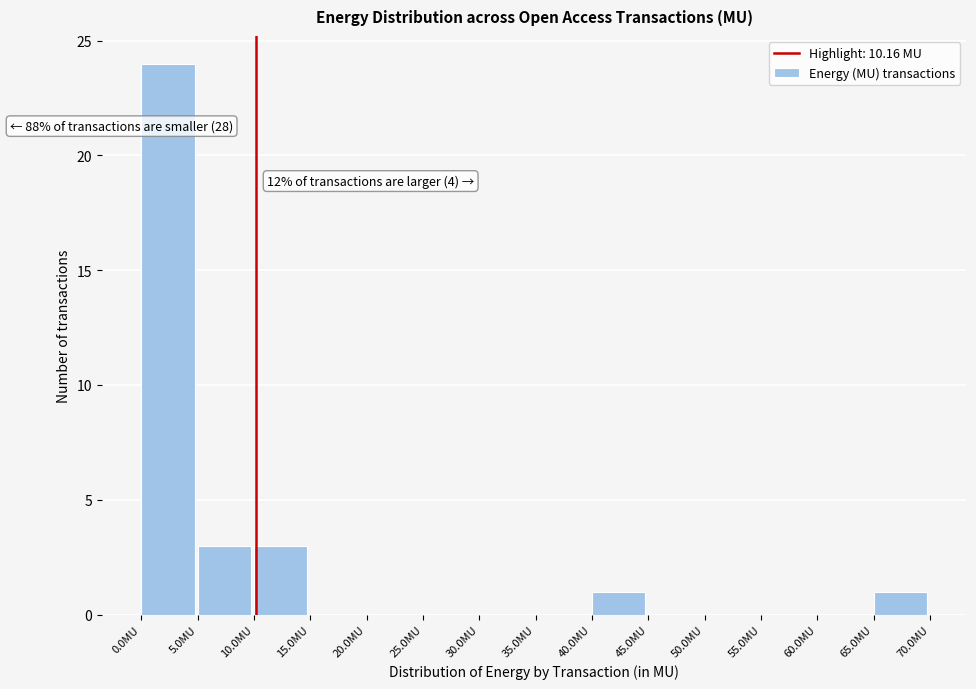

Over which range of the x-axis is the bar tallest?

0 to 5